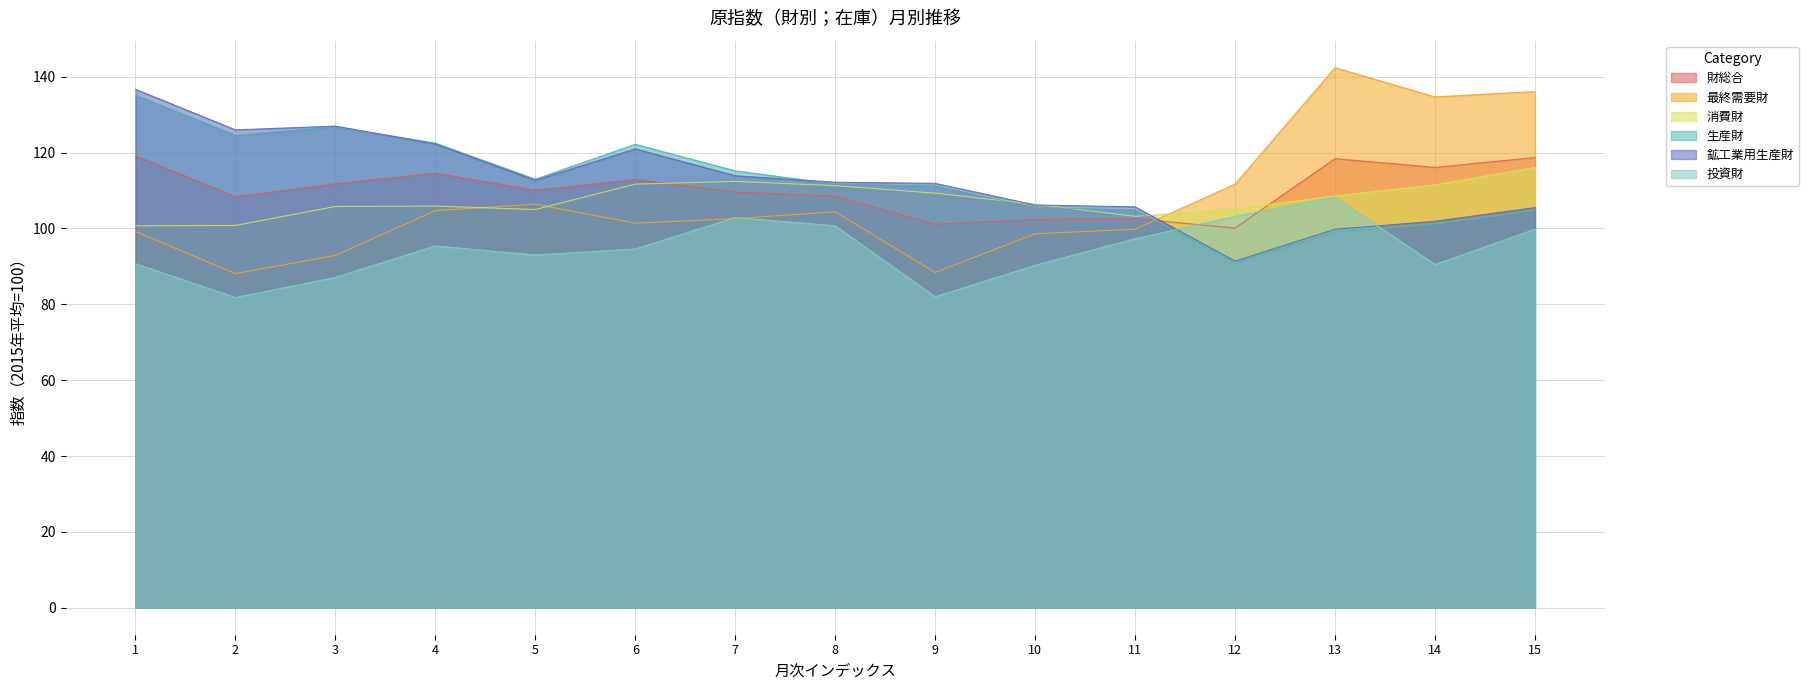

What is the value of the 消費財 point at the 2nd from the left?

100.8